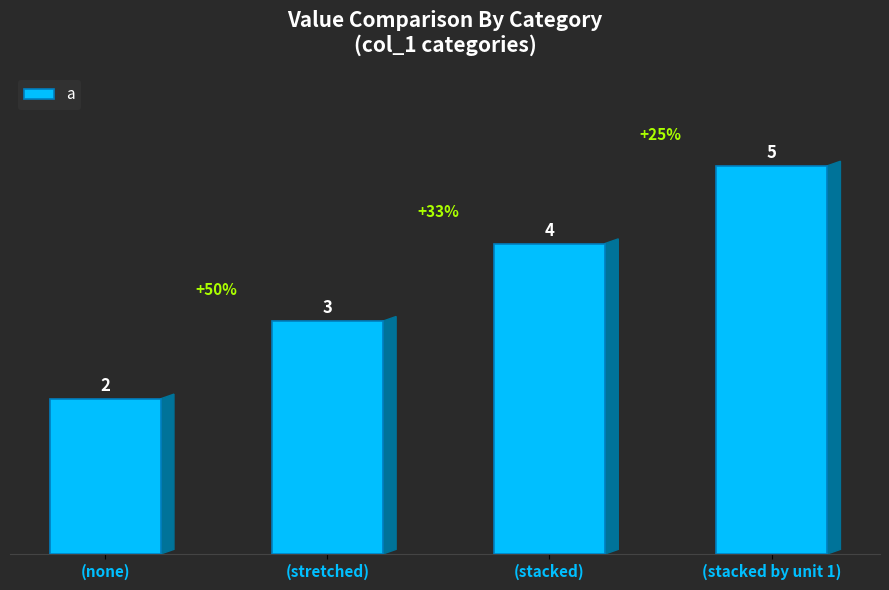

What is the average value?

4